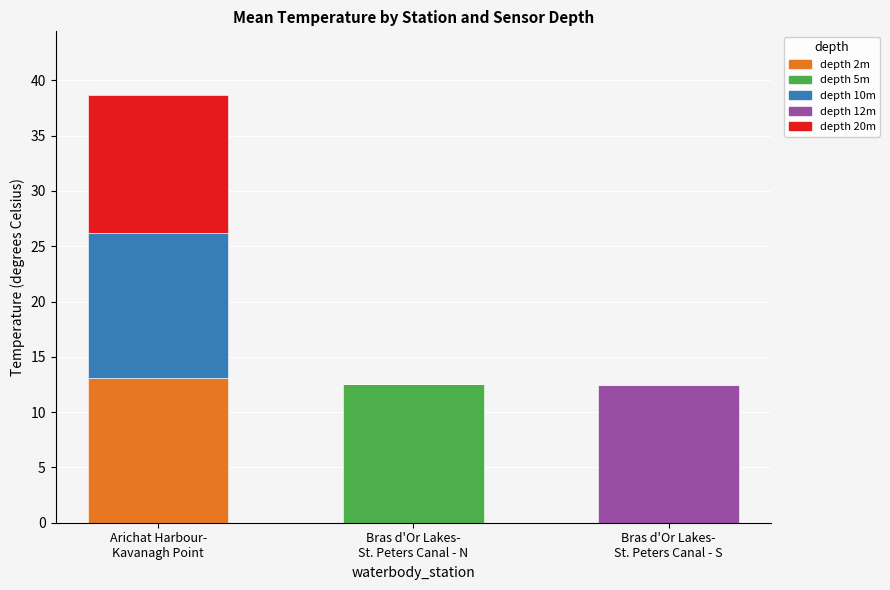

What is the highest value of the depth 2m series?

13.1